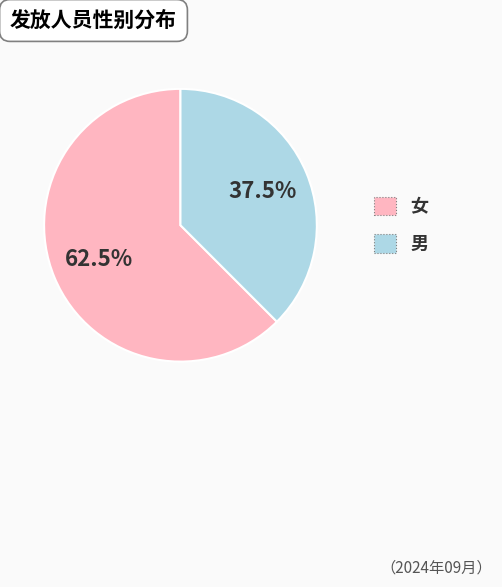

Approximately how many times larger is the value at 女 compared to 男?

1.7